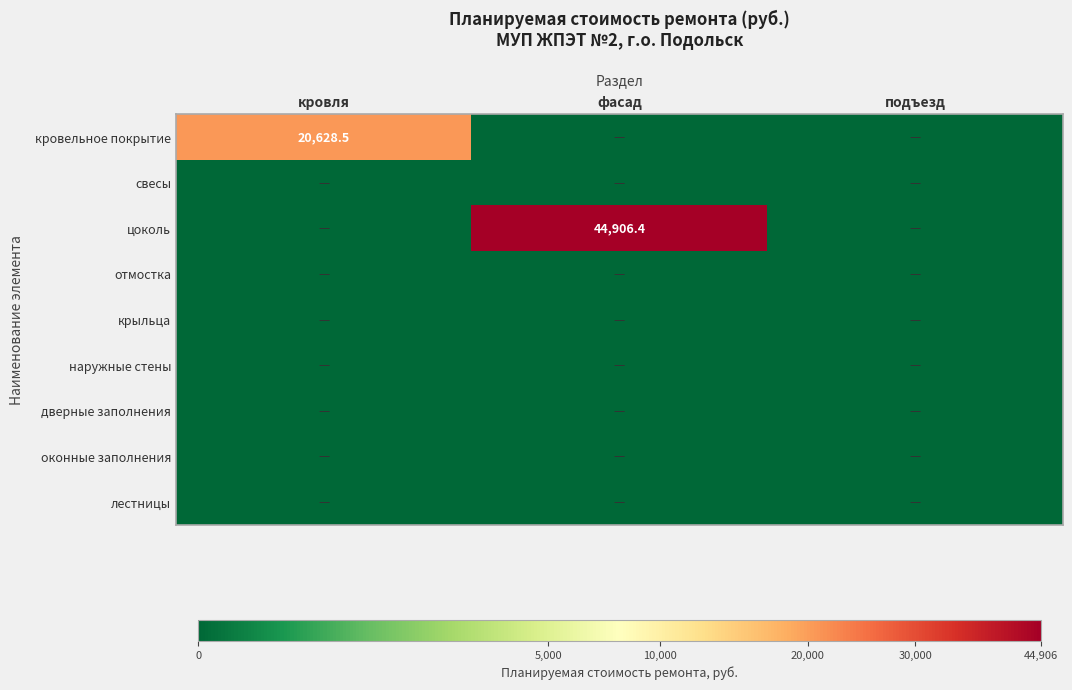

At which category does the chart reach its minimum across all series?

фасад